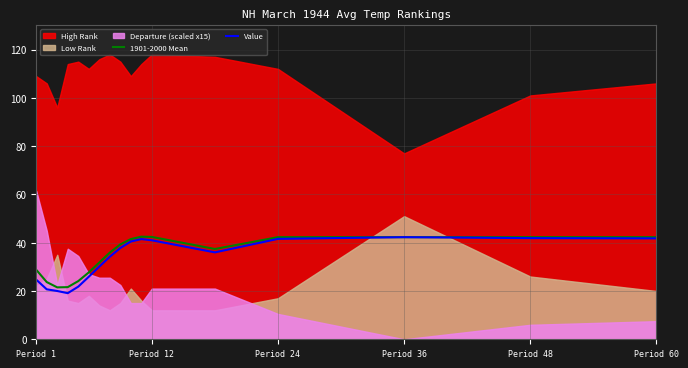

What is the highest value of the 1901-2000 Mean series?

42.5